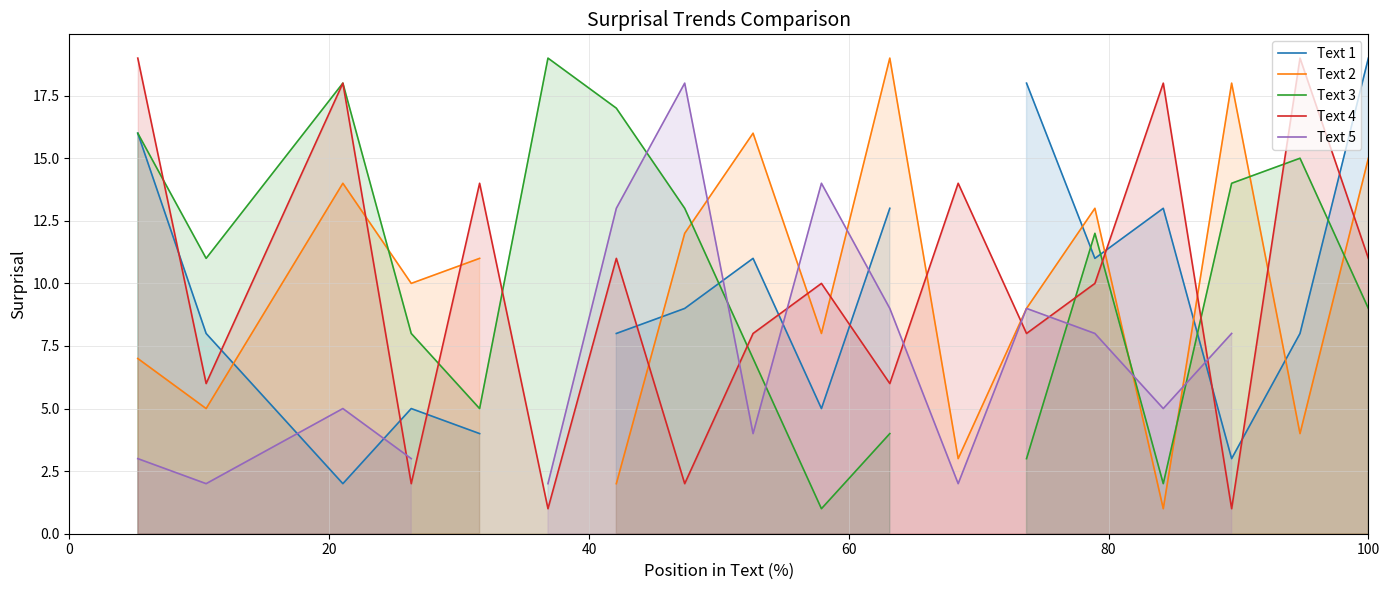

What is the minimum value shown in the chart?

1.0